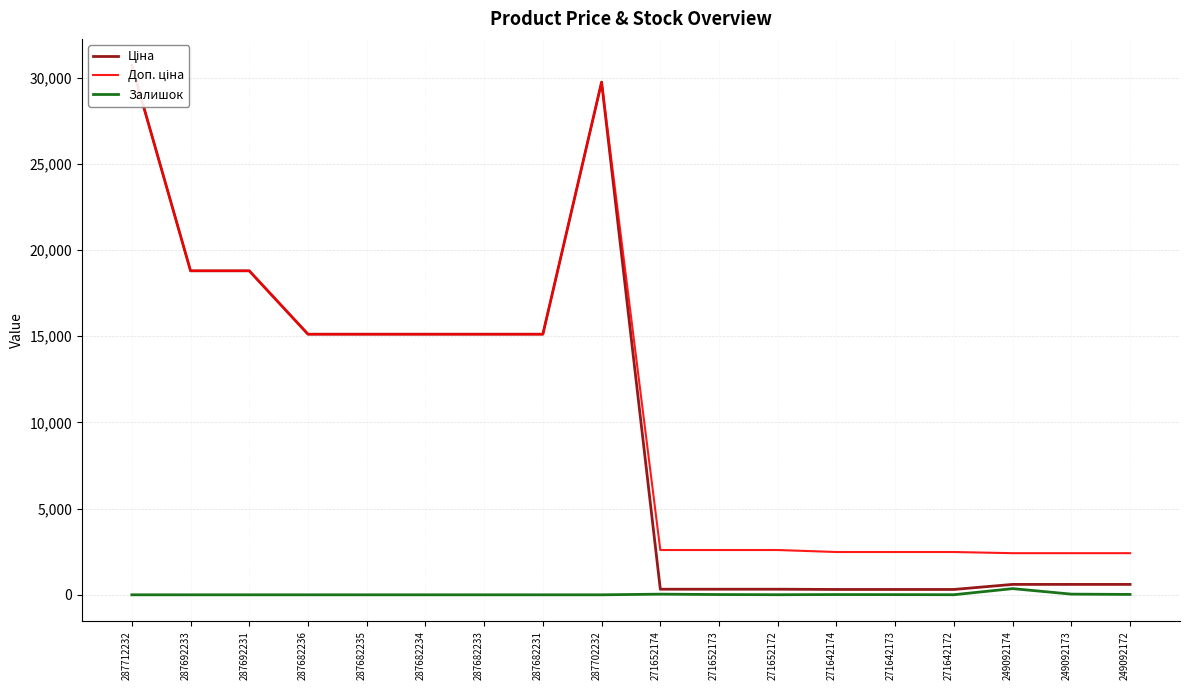

Reading left to right, extract all data points from this chart.

Ціна: 287712232=30717.1	287692233=18796.8	287692231=18796.8	287682236=15120.0	287682235=15120.0	287682234=15120.0	287682233=15120.0	287682231=15120.0	287702232=29747.2	271652174=324.8	271652173=324.8	271652172=324.8	271642174=310.3	271642173=310.3	271642172=310.3	249092174=603.7	249092173=603.7	249092172=603.7
Доп. ціна: 287712232=30717.1	287692233=18796.8	287692231=18796.8	287682236=15120.0	287682235=15120.0	287682234=15120.0	287682233=15120.0	287682231=15120.0	287702232=29747.2	271652174=2598.3	271652173=2598.3	271652172=2598.3	271642174=2482.4	271642173=2482.4	271642172=2482.4	249092174=2414.8	249092173=2414.8	249092172=2414.8
Залишок: 287712232=0.0	287692233=0.0	287692231=0.0	287682236=0.0	287682235=0.0	287682234=0.0	287682233=0.0	287682231=0.0	287702232=0.0	271652174=37.0	271652173=15.0	271652172=5.0	271642174=14.0	271642173=10.0	271642172=5.0	249092174=359.0	249092173=39.0	249092172=22.0